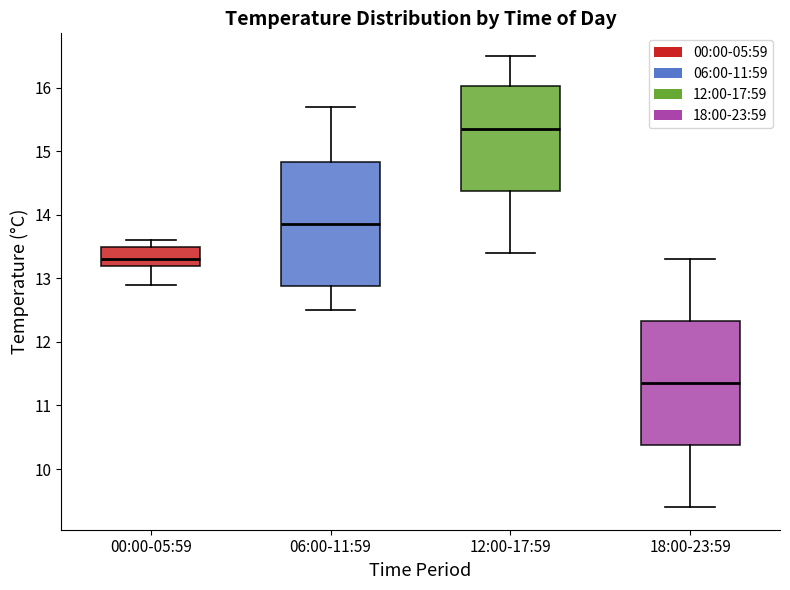

Where does the median line of the box for 00:00-05:59 sit on the y-axis? The values are not printed on the chart, so give them approximately, as read against the axis.

13.3